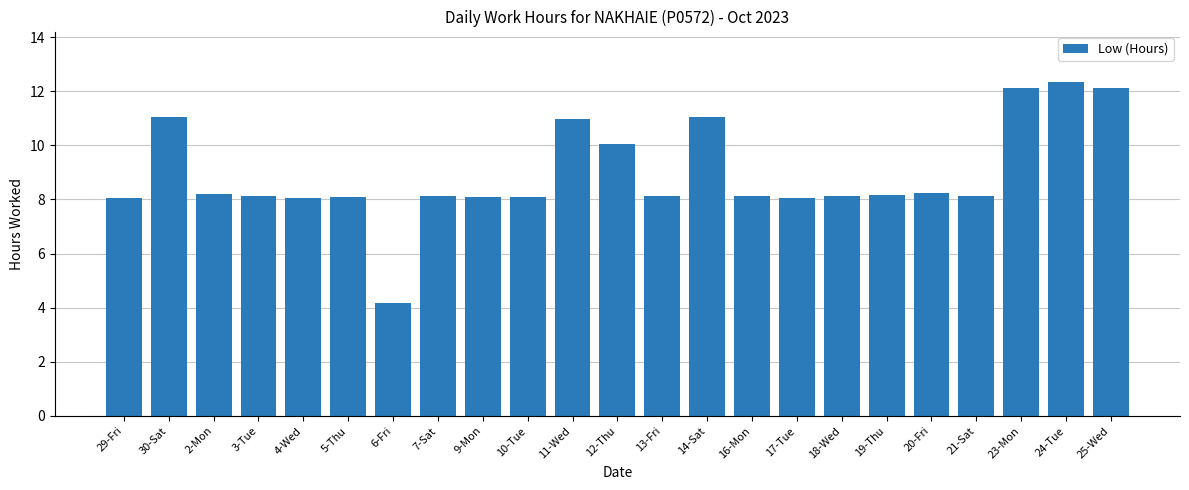

What is the label of the 20th bar from the left?

21-Sat